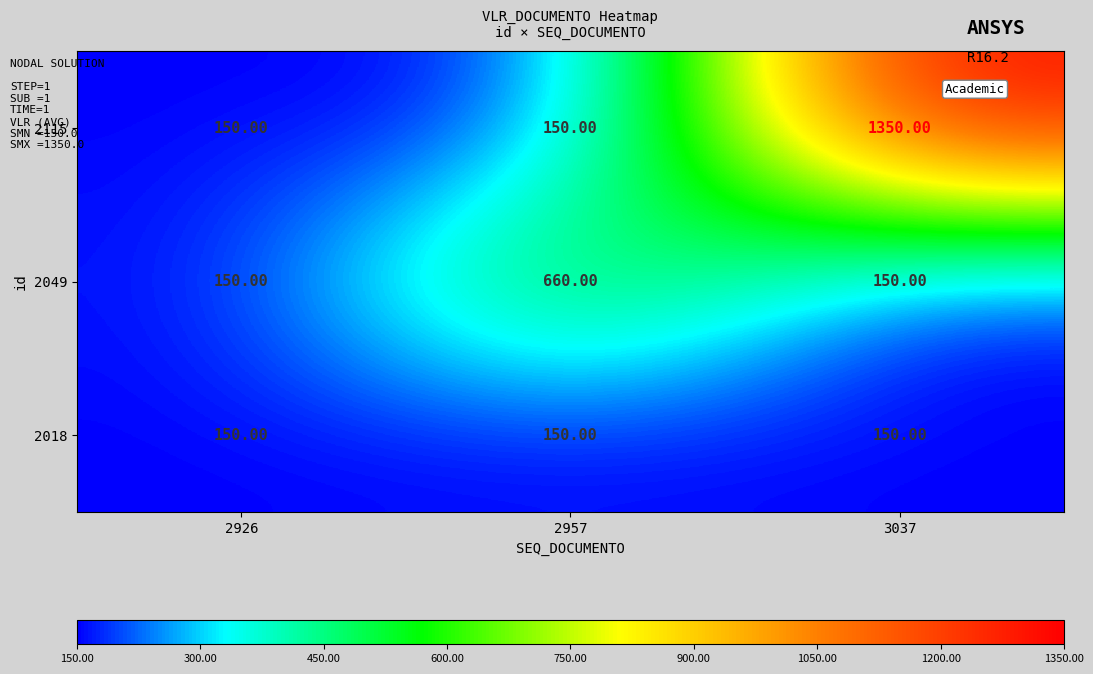

Rank the series by their maximum value, from highest to lowest.

2115, 2049, 2018